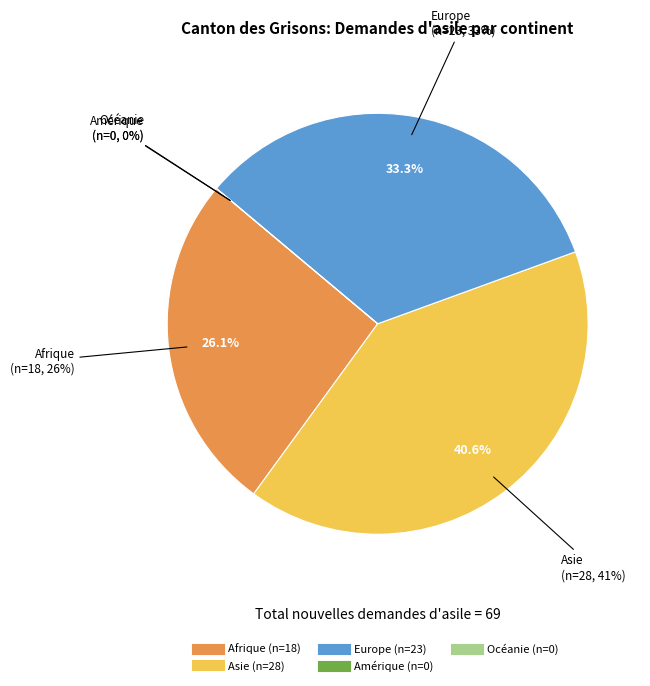

Rank the categories by value from highest to lowest.

Asie, Europe, Afrique, Amérique, Océanie